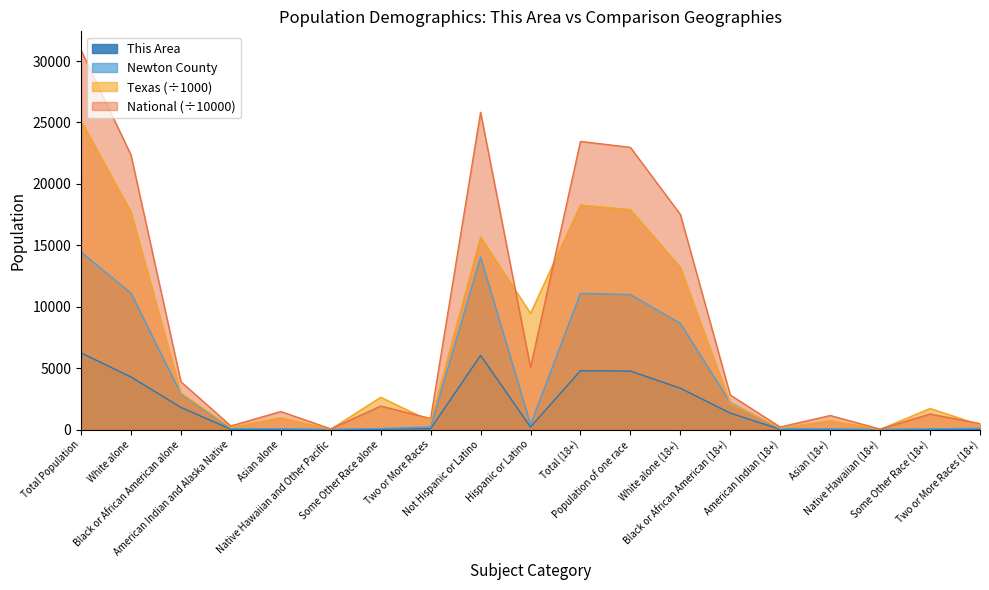

What position from the left is Black or African American (18+)?

14